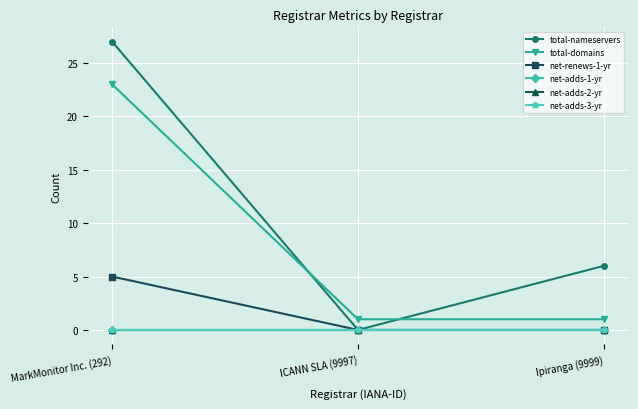

Which category has the lowest value across all series?

ICANN SLA (9997)